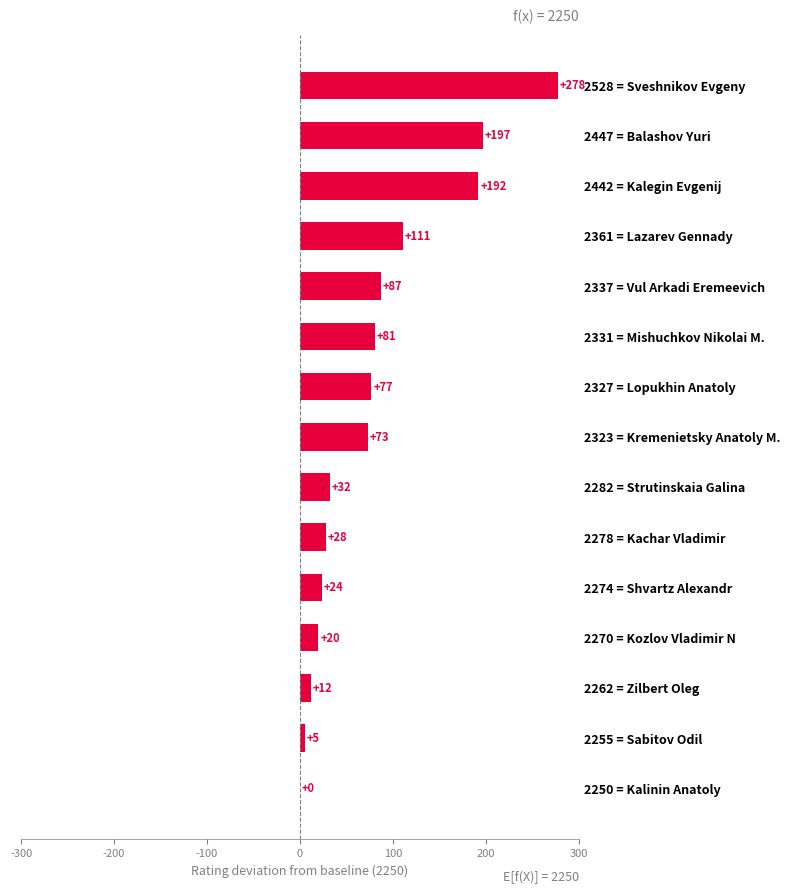

What is the average value?

81